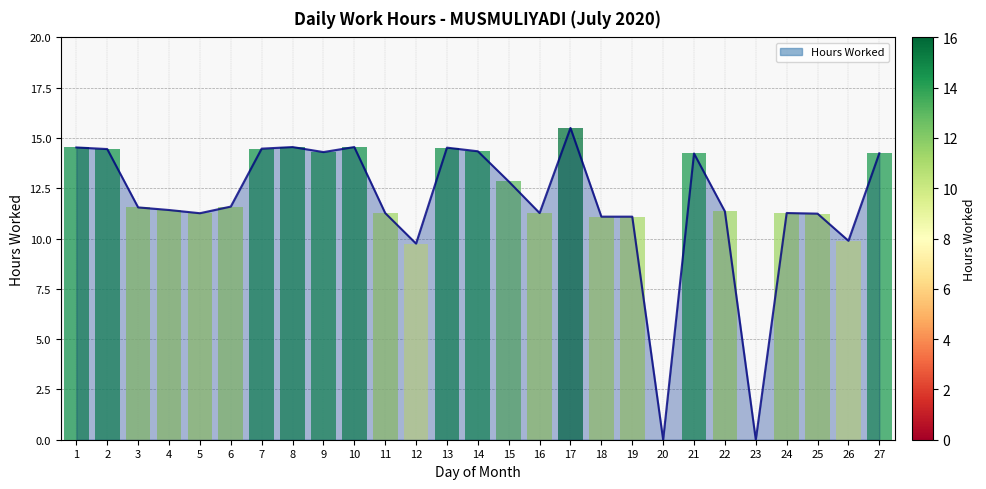

Which has a higher value, 2 or 18?

2